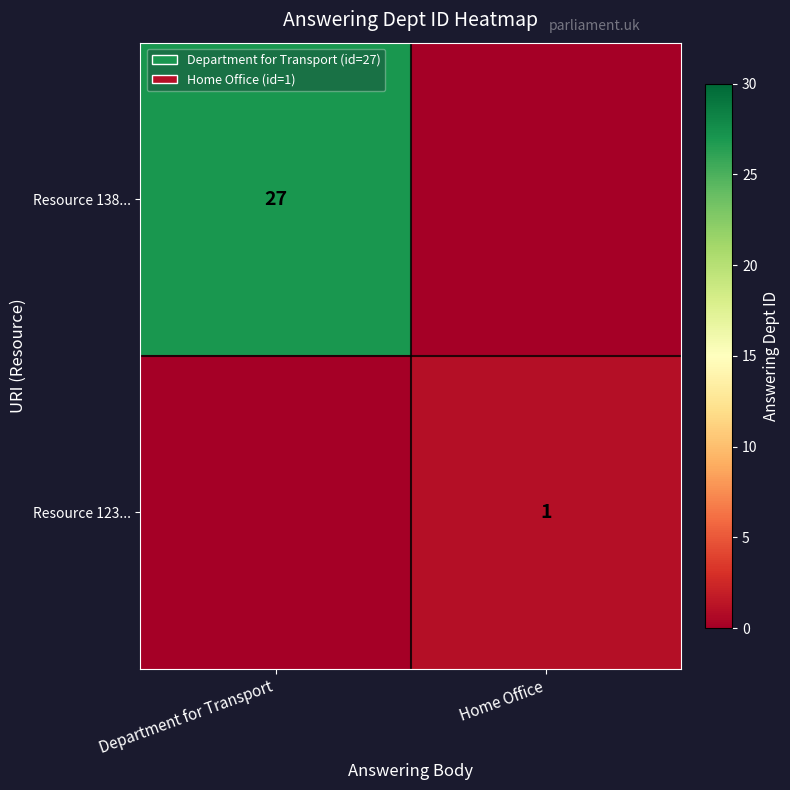

What value does the row_0 series have at Department for Transport, to the nearest 10?

30